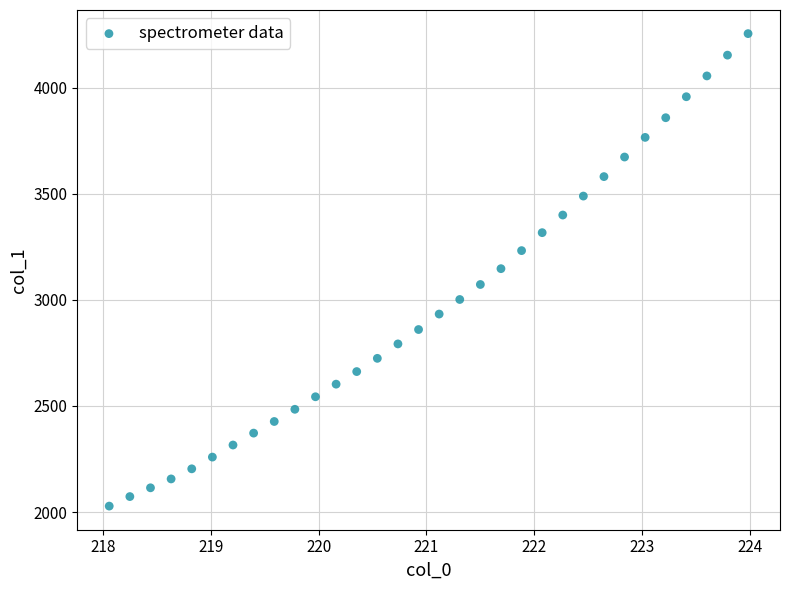

What is the range of X values (max minus min)?

5.9